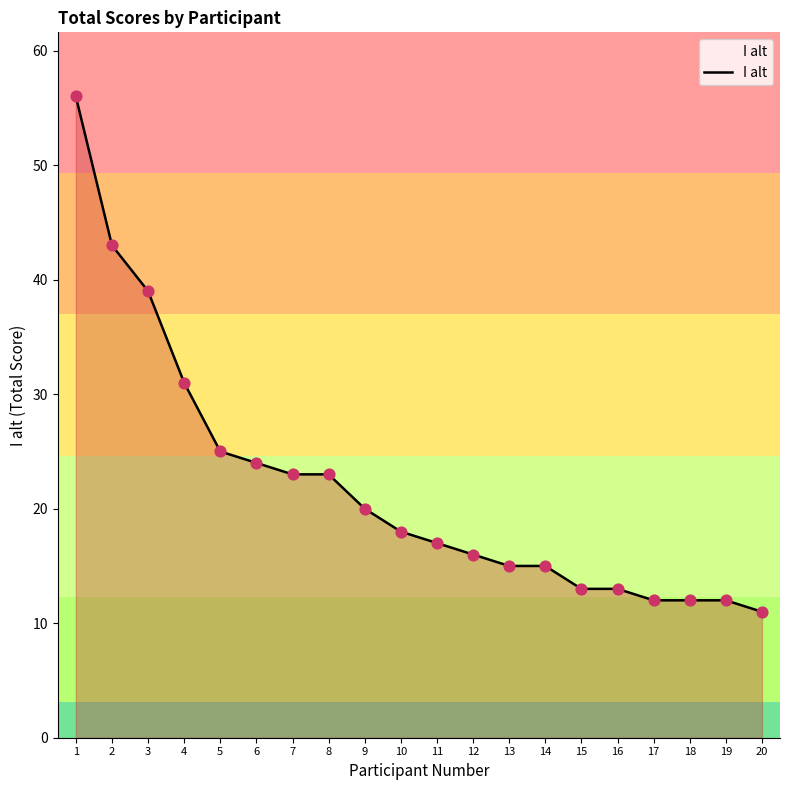

What is the change in value from 6 to 19?

-12